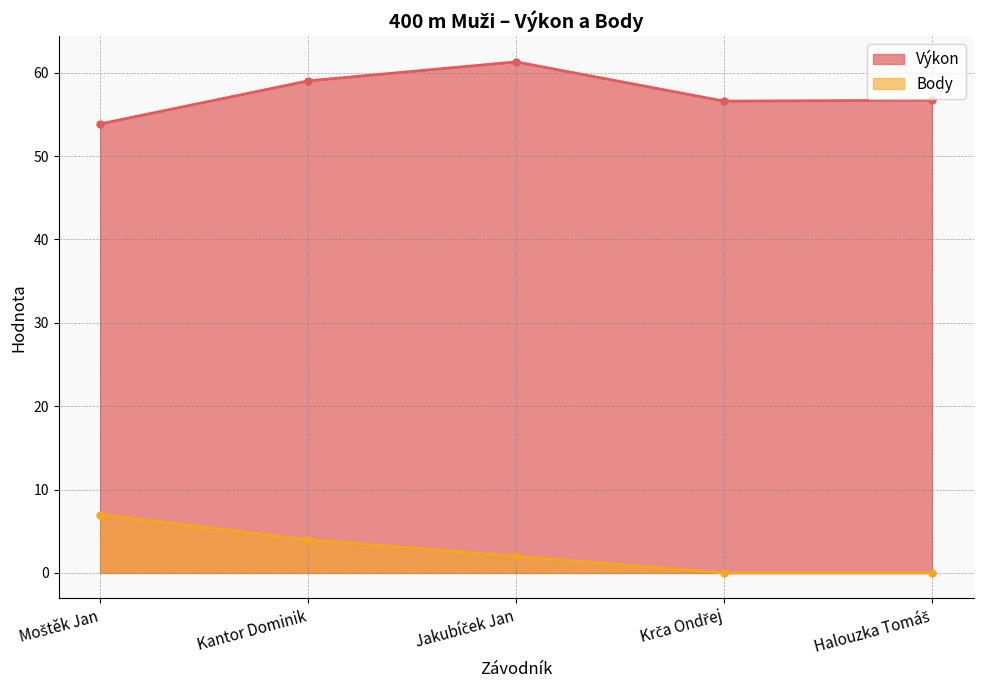

What position from the right is Kantor Dominik?

4